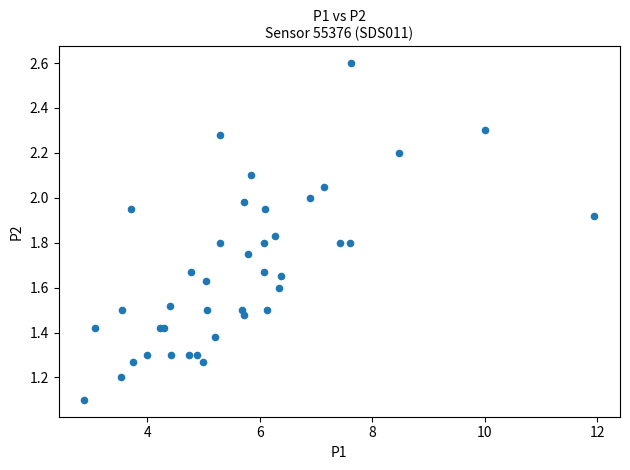

What Y value in the scatter plot is closest to 1?

1.1